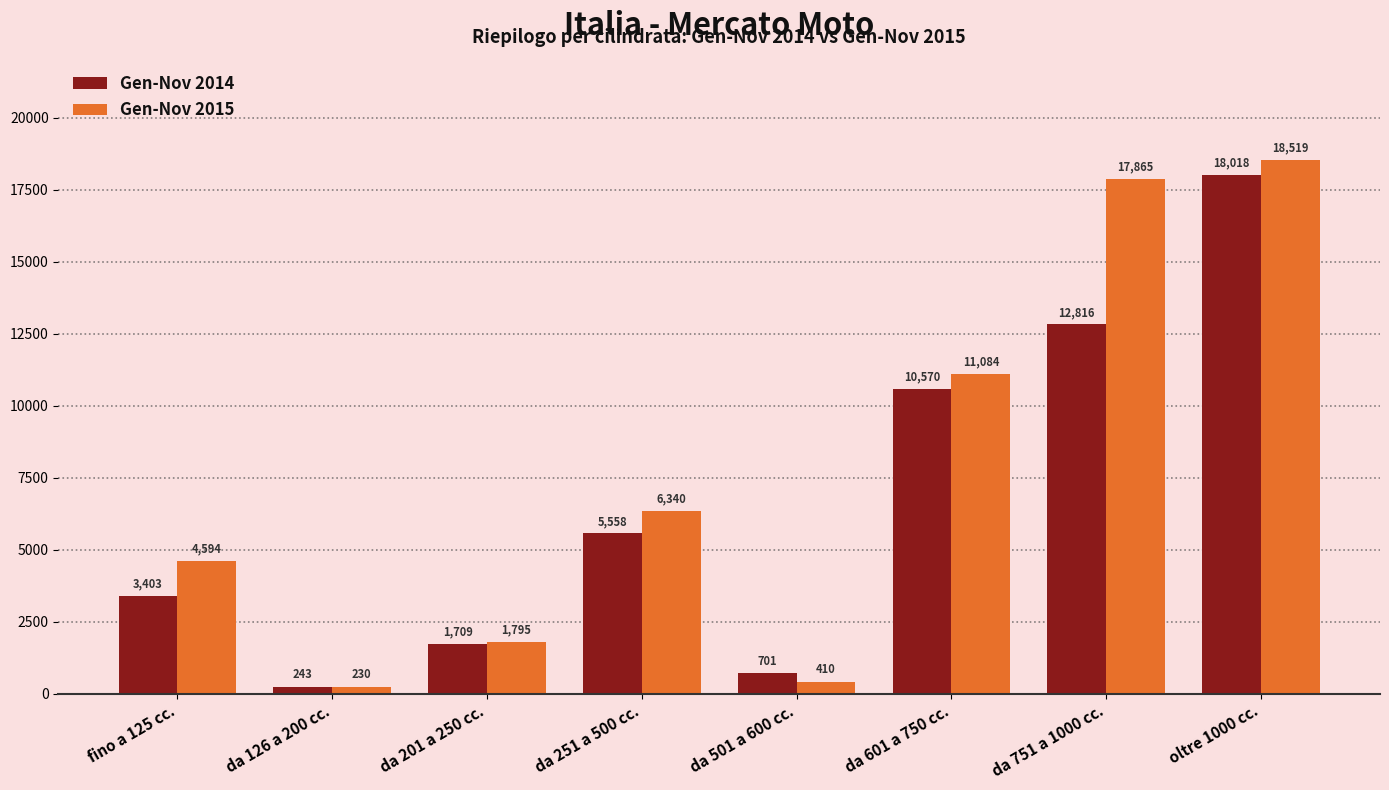

Where is Gen-Nov 2014 nearest to the value 9130?

da 601 a 750 cc.